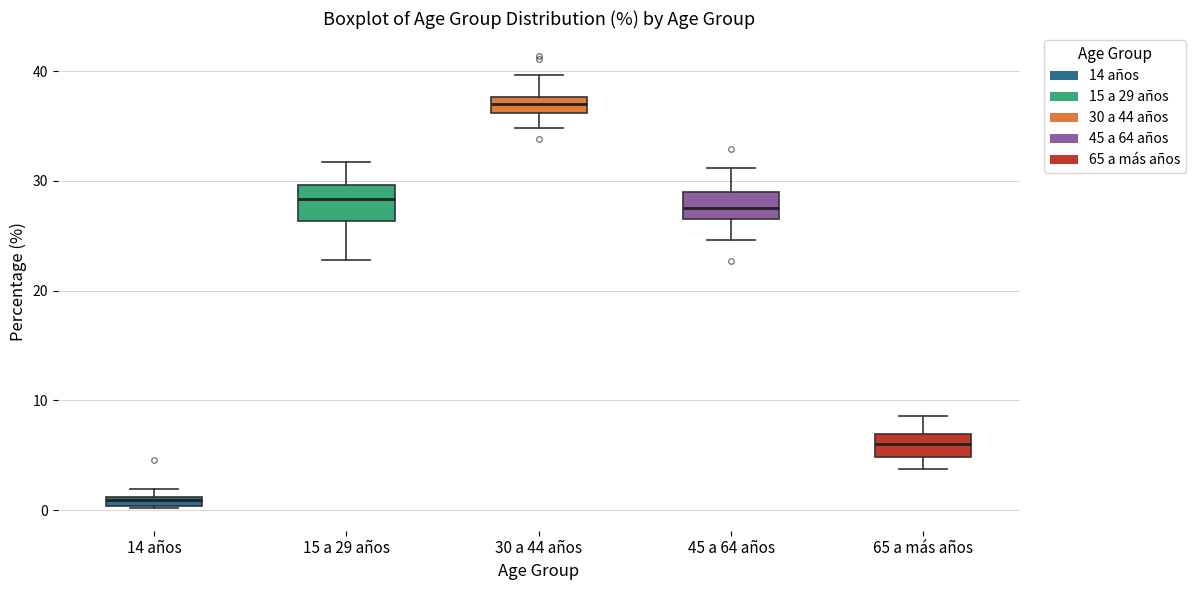

Which box has the highest median line?

30 a 44 años